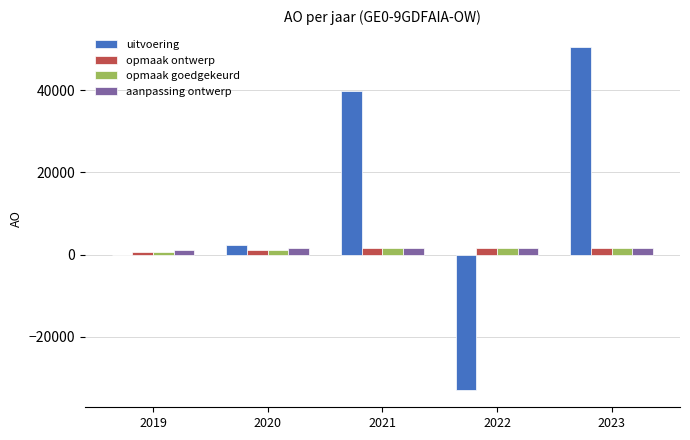

At which category is the sum across all series the highest?

2023